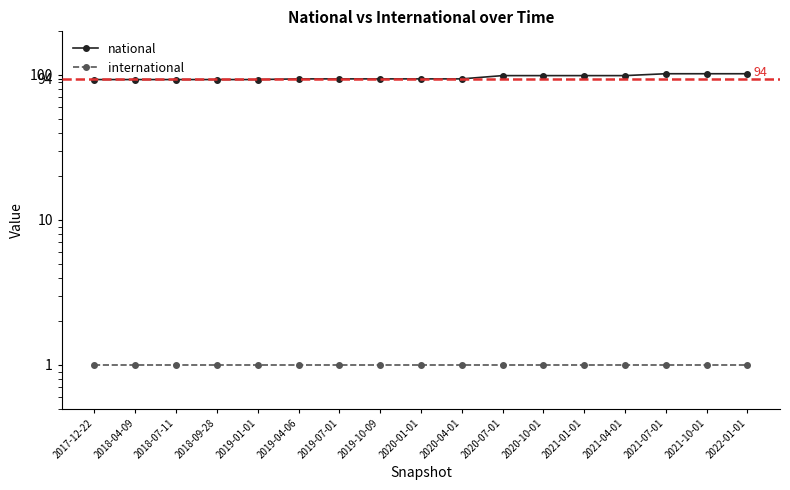

True or false: national and international intersect in this chart.

False